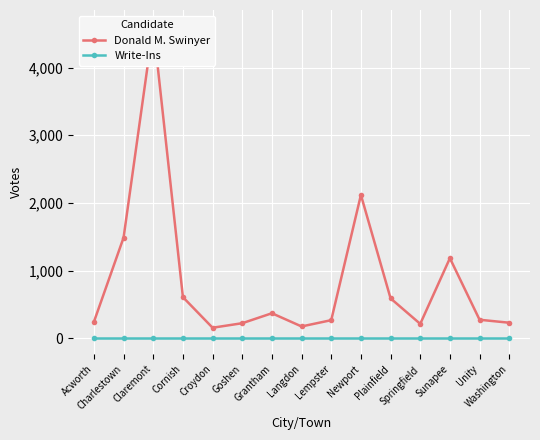

What is the total value across all series at Sunapee?

1185